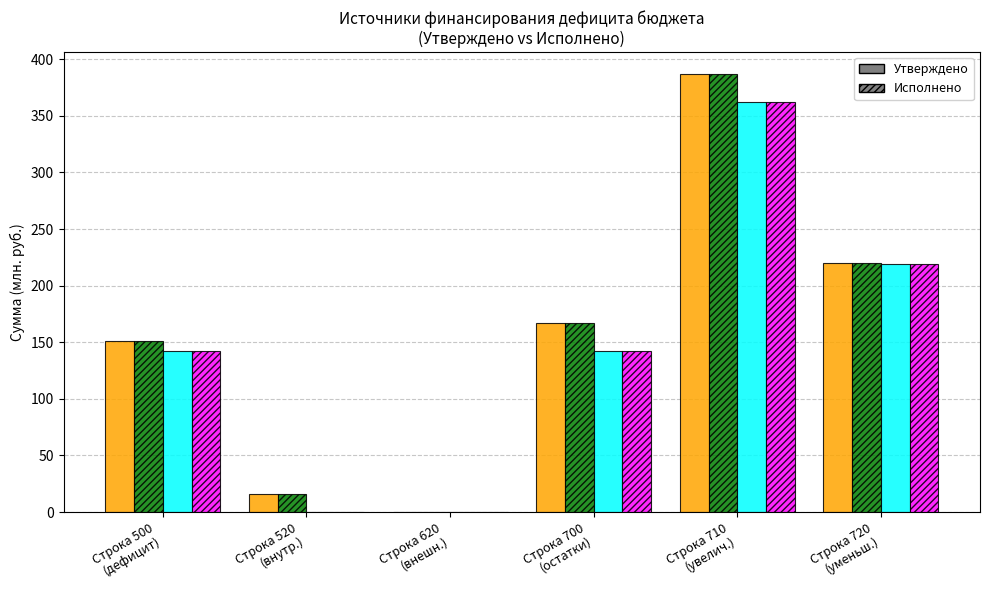

What is the greatest value displayed?

387.2